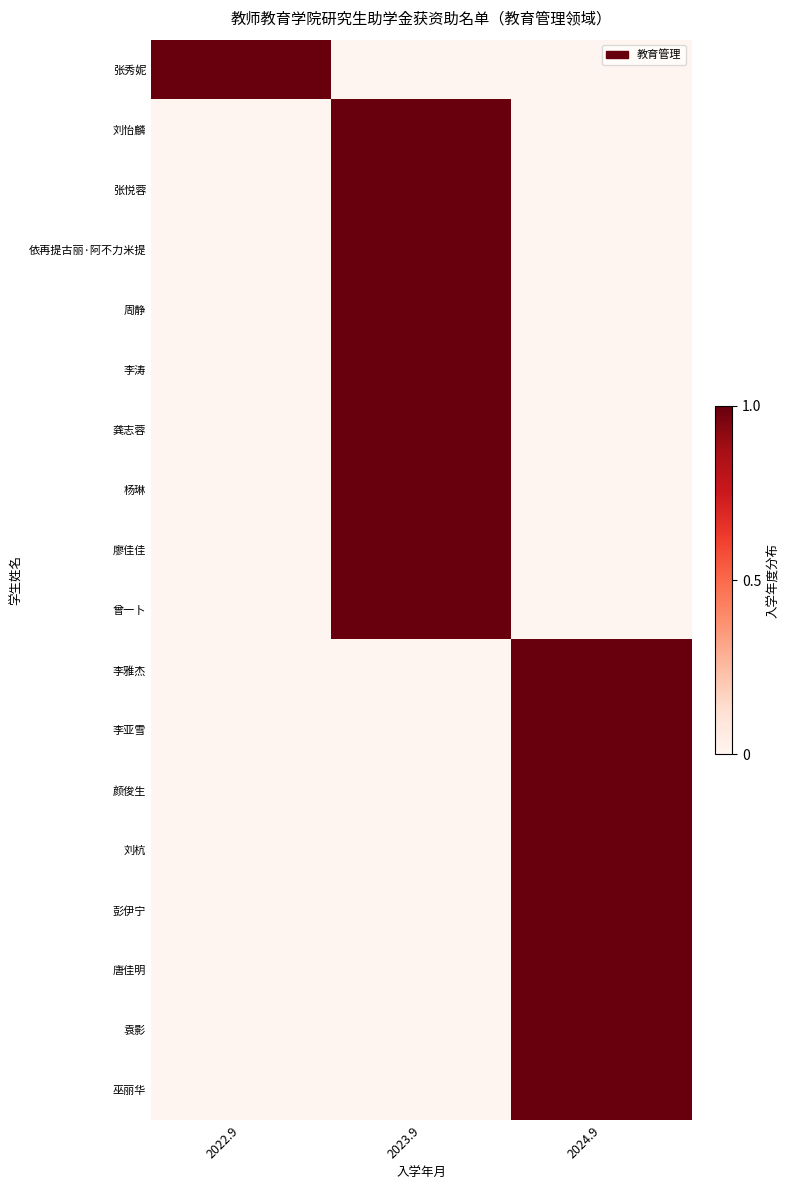

What is the total value across all series at 2023.9?

9